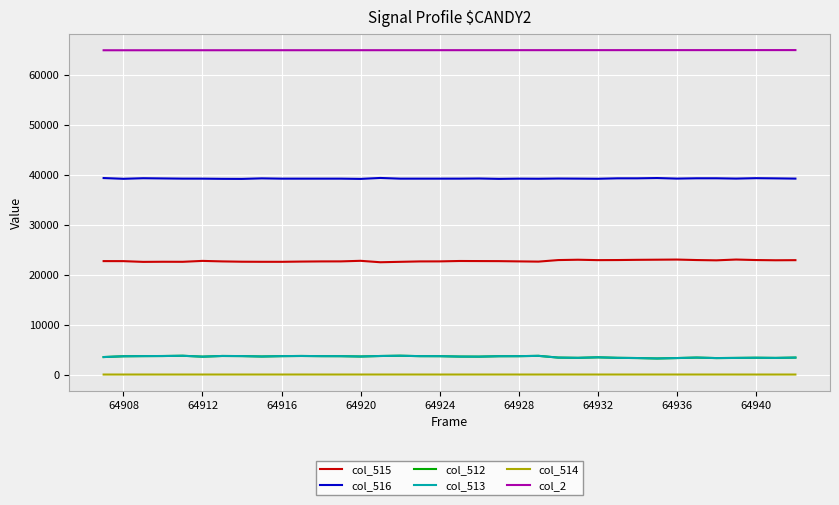

Which series has the largest total across all categories?

col_2